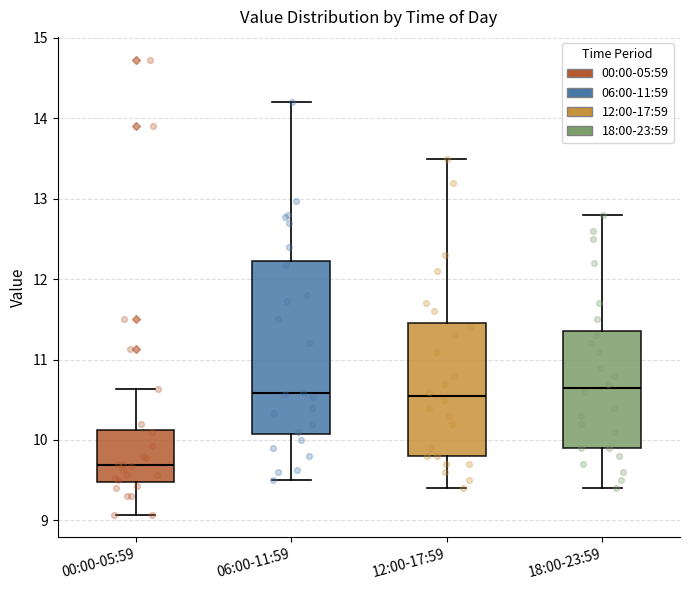

Reading left to right, transcribe this box plot: for each box, give where its median line is, the range the box spans, and where its two whiskers end, as read against the y-axis. The values are not printed on the chart, so give them approximately, as read against the axis.

00:00-05:59: median 9.7, box 9.5 to 10.1, whiskers 9.1 to 10.6
06:00-11:59: median 10.6, box 10.1 to 12.2, whiskers 9.5 to 14.2
12:00-17:59: median 10.6, box 9.8 to 11.5, whiskers 9.4 to 13.5
18:00-23:59: median 10.7, box 9.9 to 11.4, whiskers 9.4 to 12.8